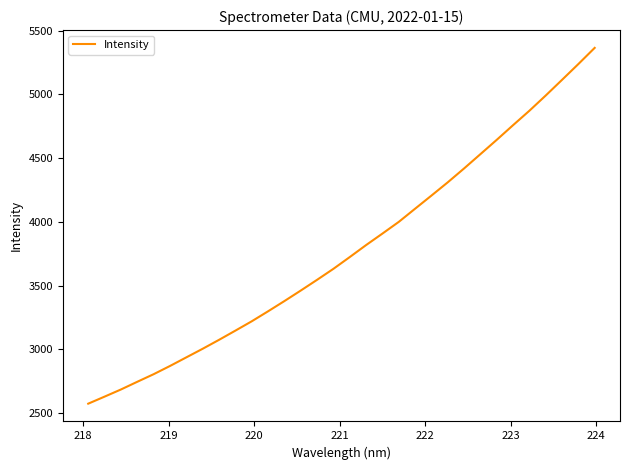

What is the difference between the maximum and minimum values?

2791.9